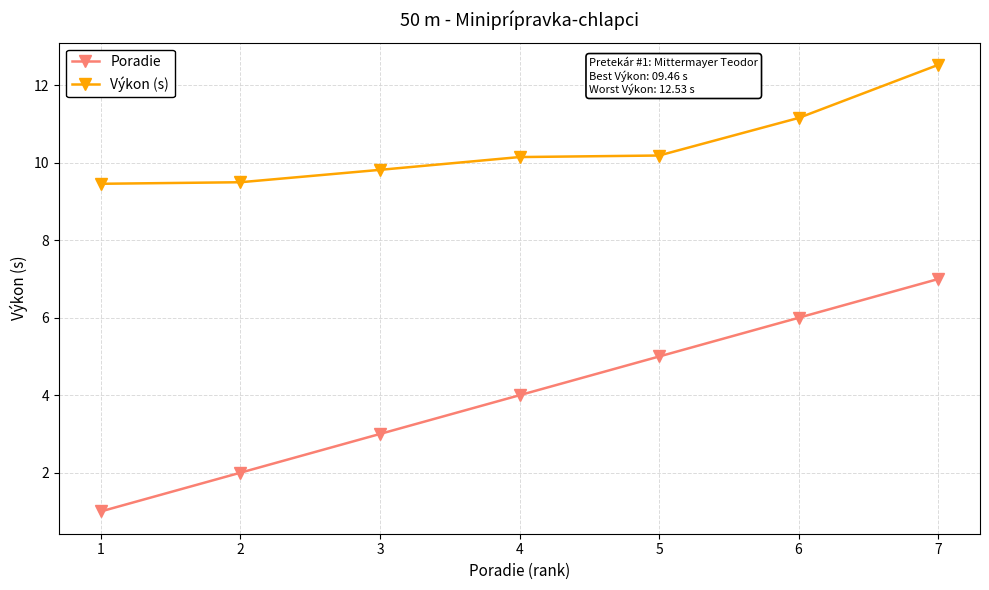

True or false: Výkon (s) has a value of 12.8 at 1.

False